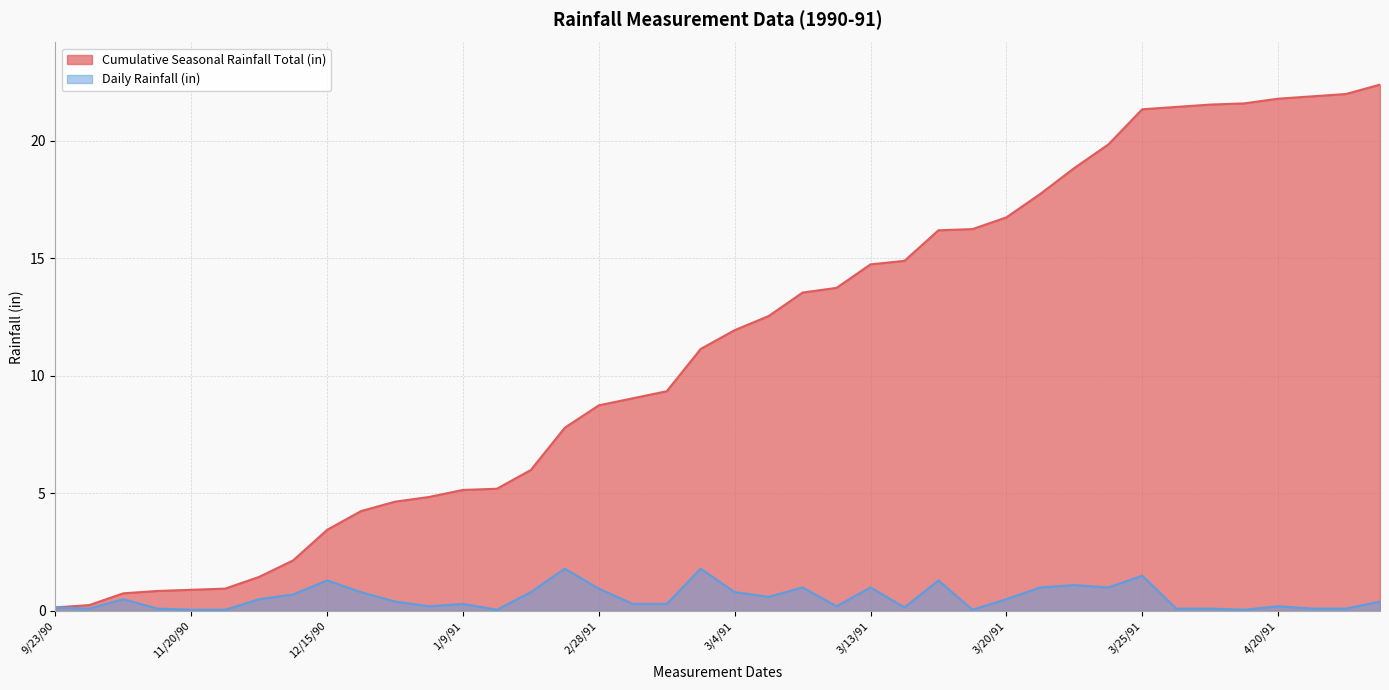

Where is Daily Rainfall (in) nearest to the value 0?

11/20/90